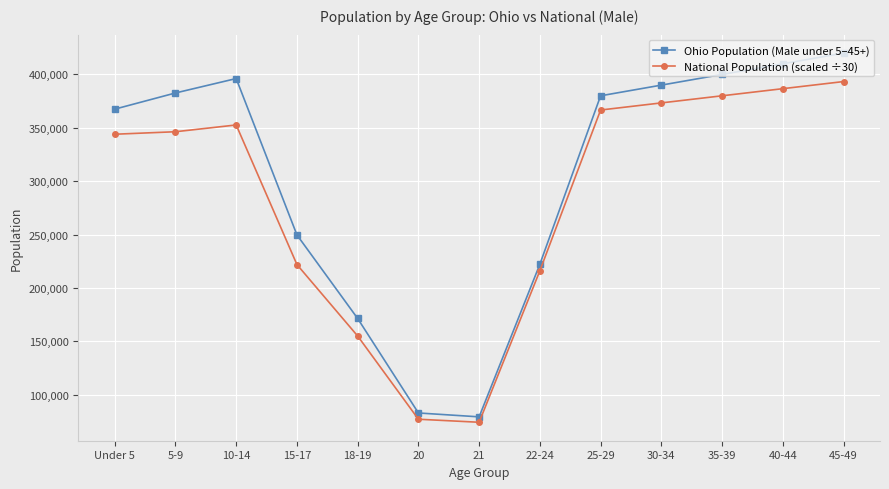

At 20, list the series in order from largest to smallest.

Ohio Population (Male under 5–45+), National Population (scaled ÷30)